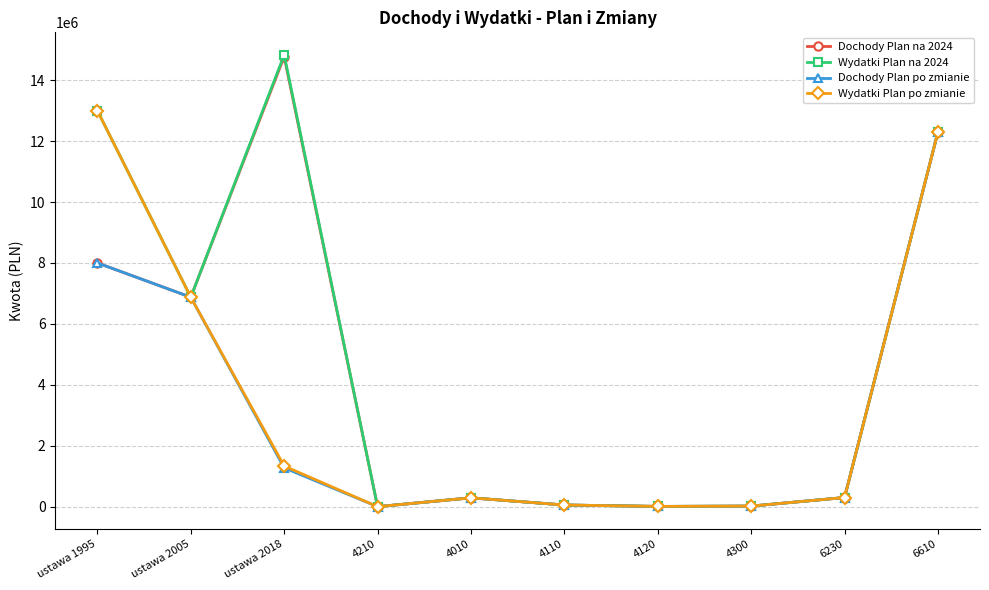

What is the maximum value for Dochody Plan po zmianie?

12301553